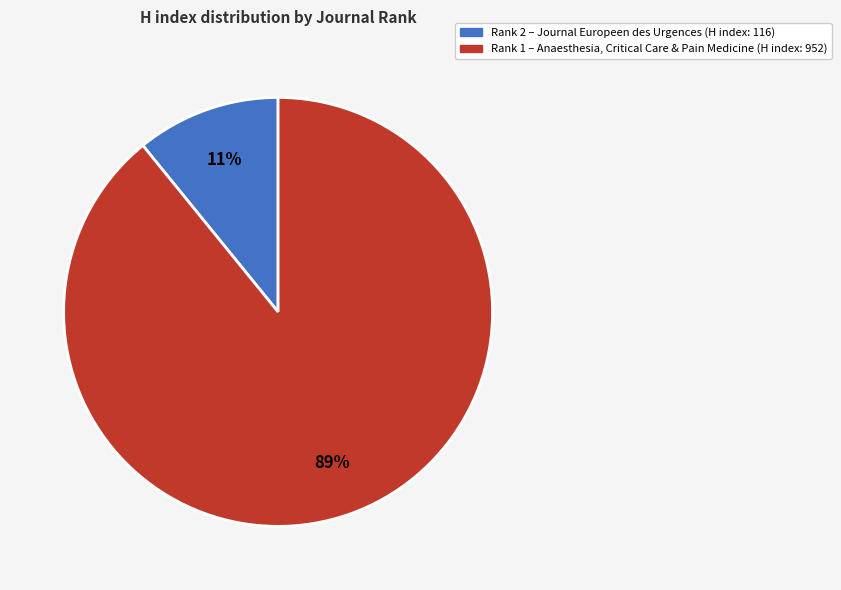

Is there any slice that represents more than half of the pie?

Yes